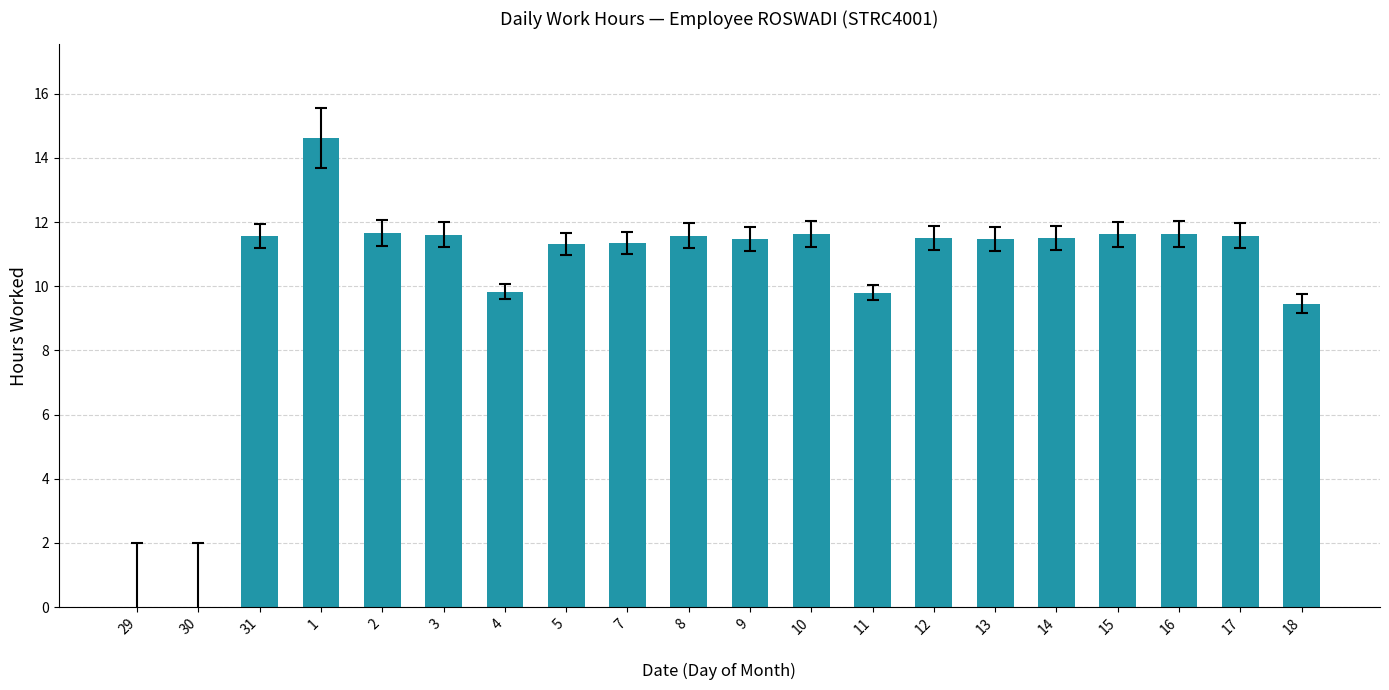

What is the maximum value shown in the chart?

14.6